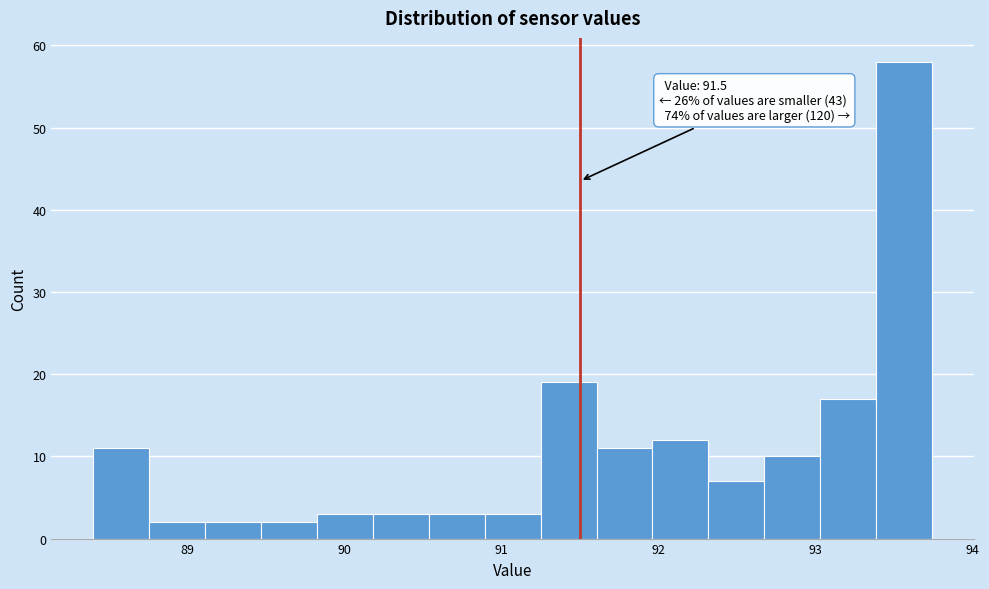

Around what value on the x-axis is the tallest bar? Give the approximate position of its centre, as read against the axis.

93.6